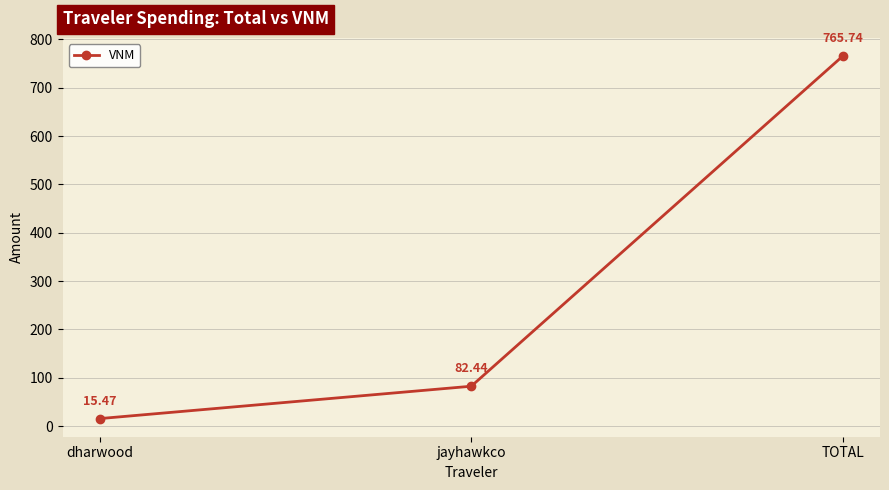

Reading right to left, transcribe all the data shown in this chart.

765.7	82.4	15.5